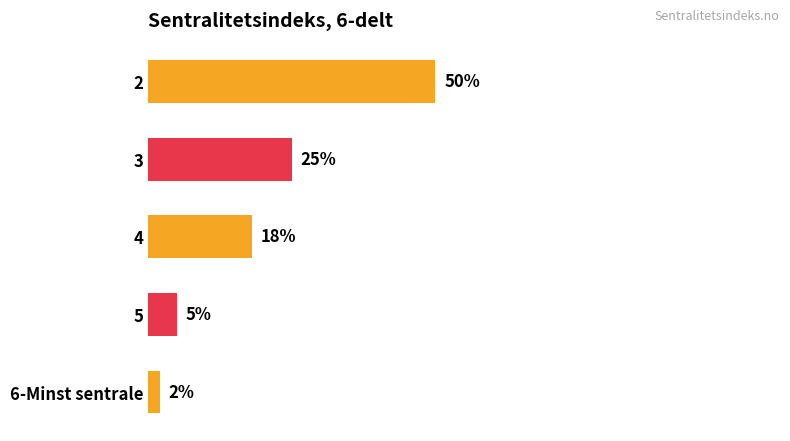

List the labels in order of value, largest first.

2, 3, 4, 5, 6-Minst sentrale